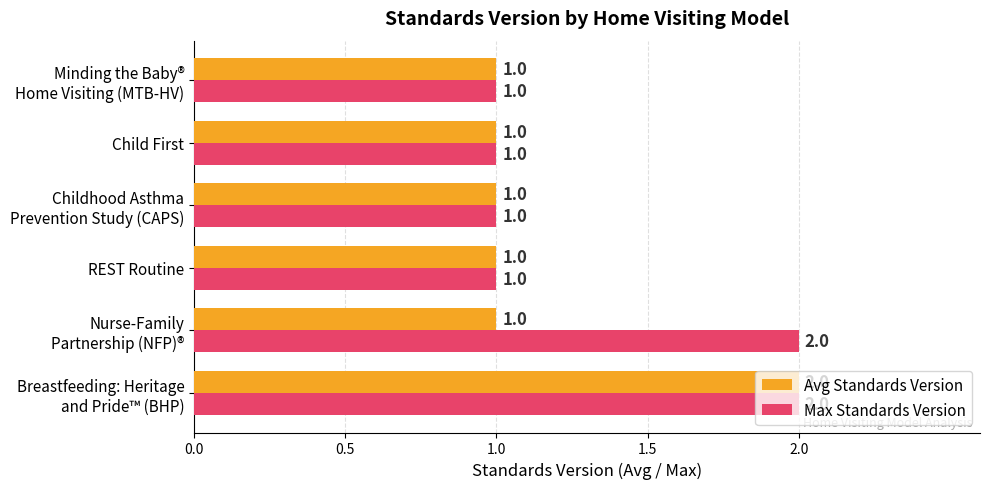

Which series has the largest total across all categories?

Max Standards Version